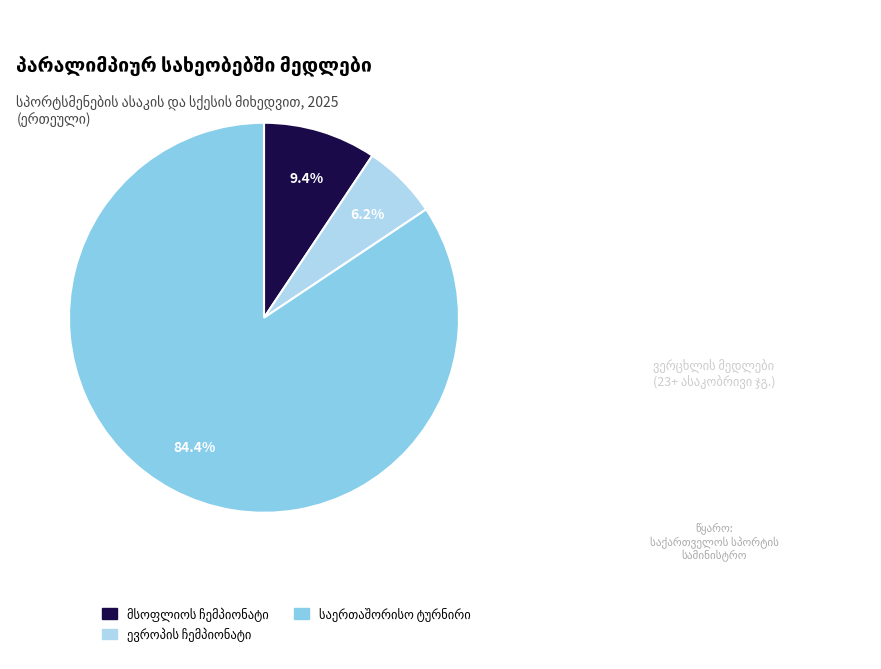

To the nearest percent, what portion does საერთაშორისო ტურნირი represent?

84%